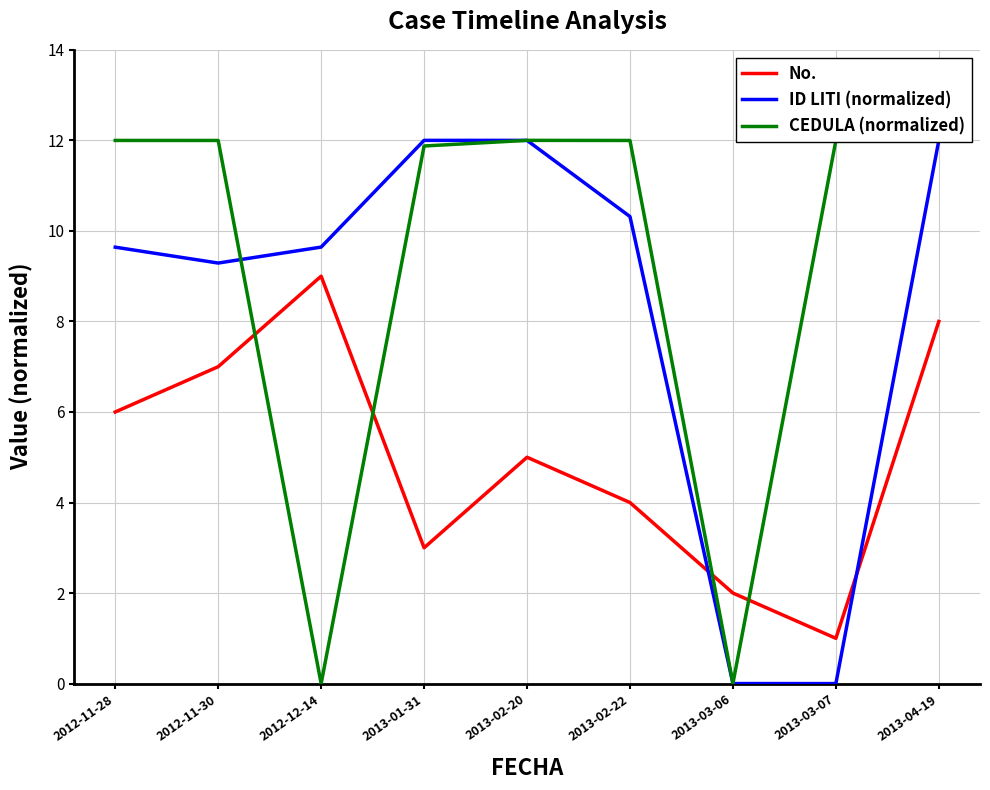

How many lines are shown in the chart?

3